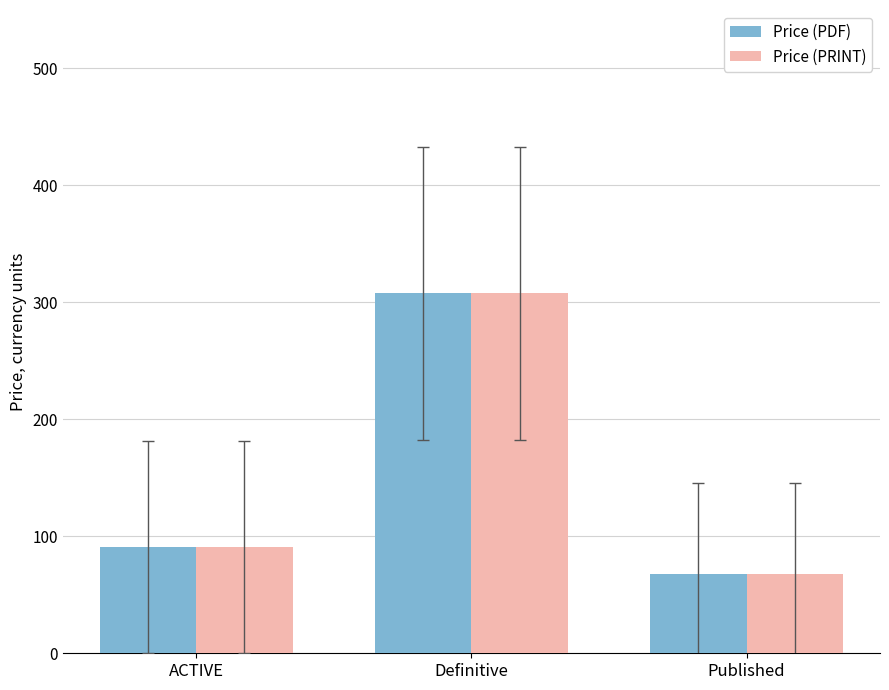

What are all the series names shown in the legend?

Price (PDF), Price (PRINT)